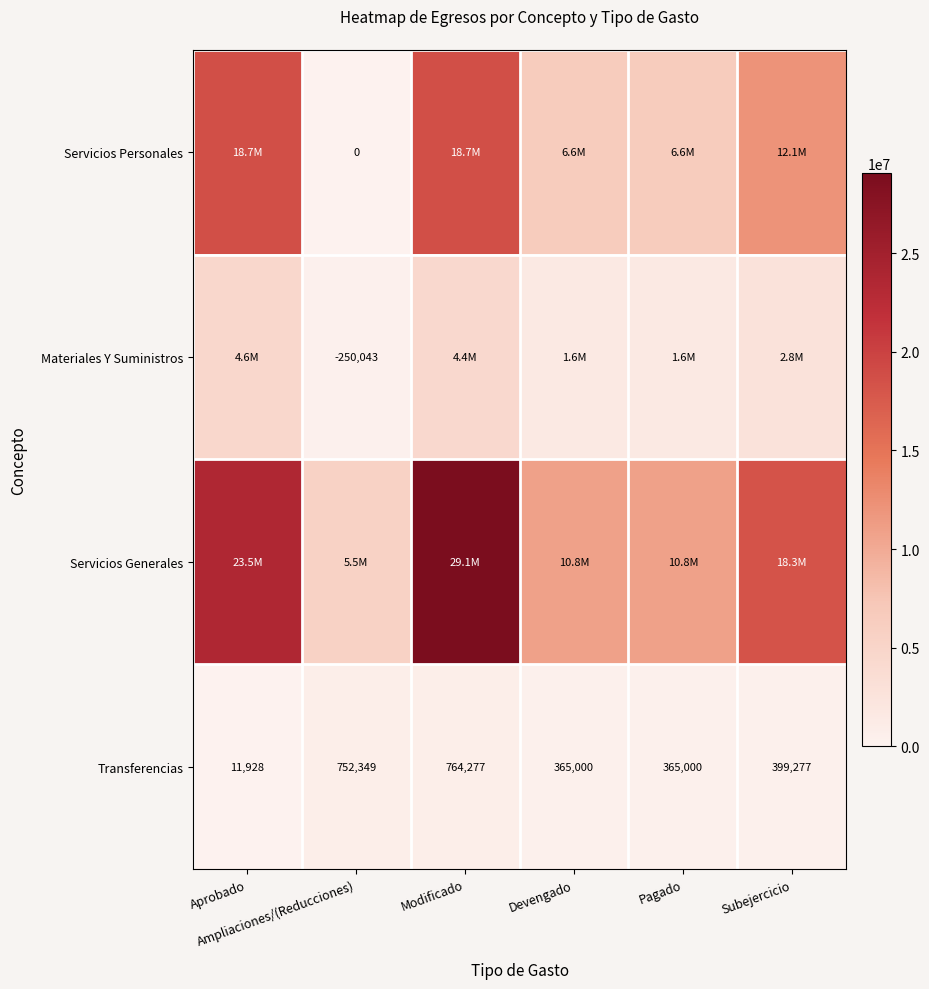

How many data points in Transferencias are less than 399277?

3